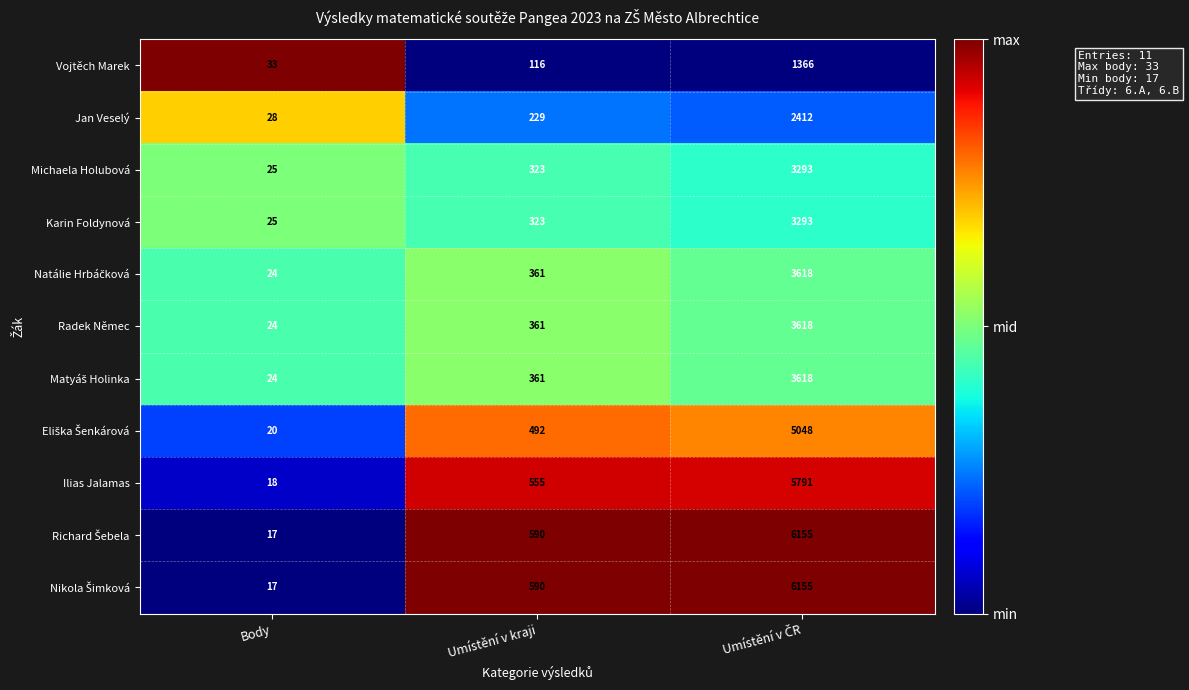

What is the average value of the Vojtěch Marek series?

505